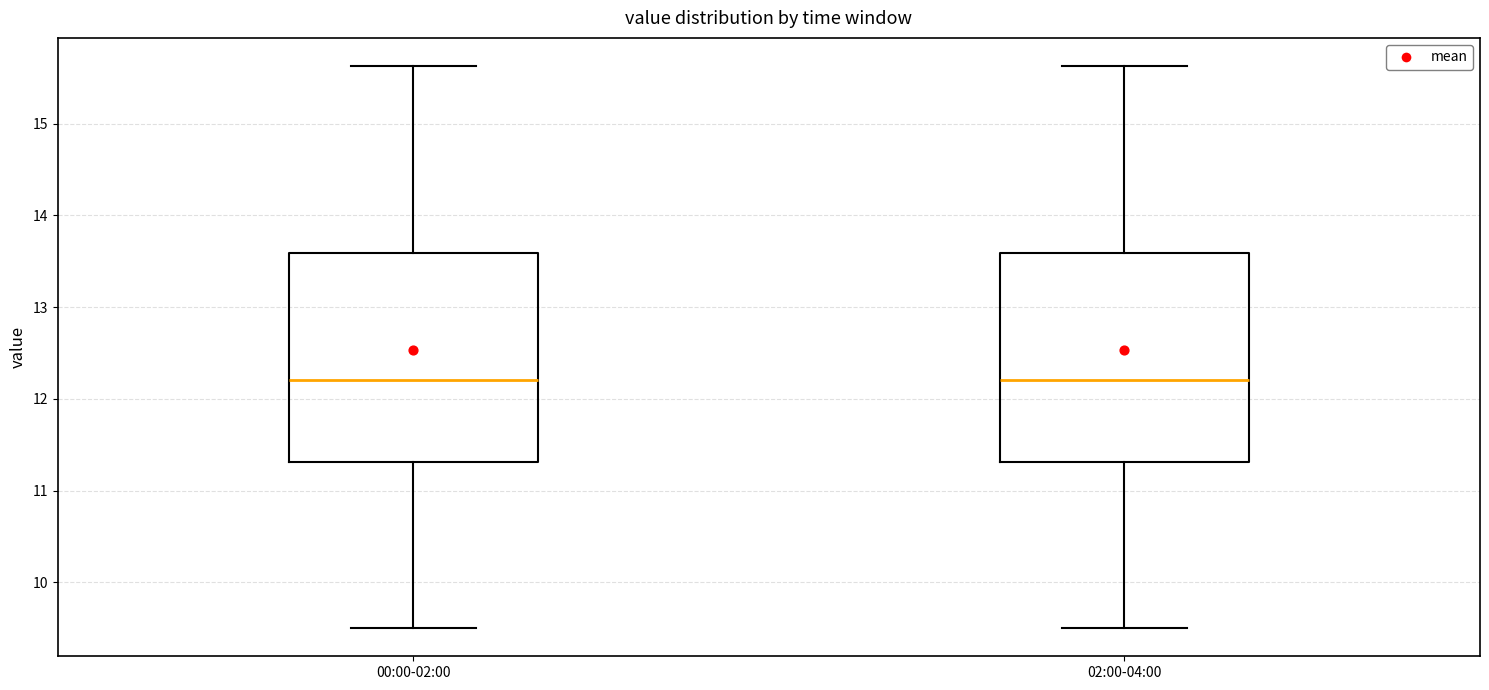

Where does the upper whisker of the box for 02:00-04:00 end on the y-axis? The values are not printed on the chart, so give them approximately, as read against the axis.

15.6